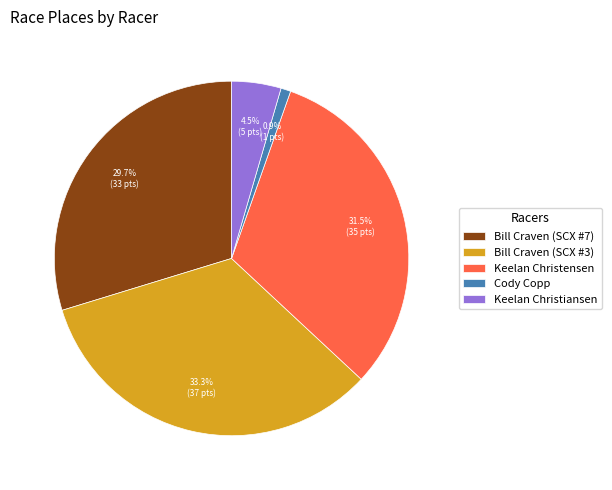

What is the total percentage of Cody Copp and Keelan Christiansen?

5.4%